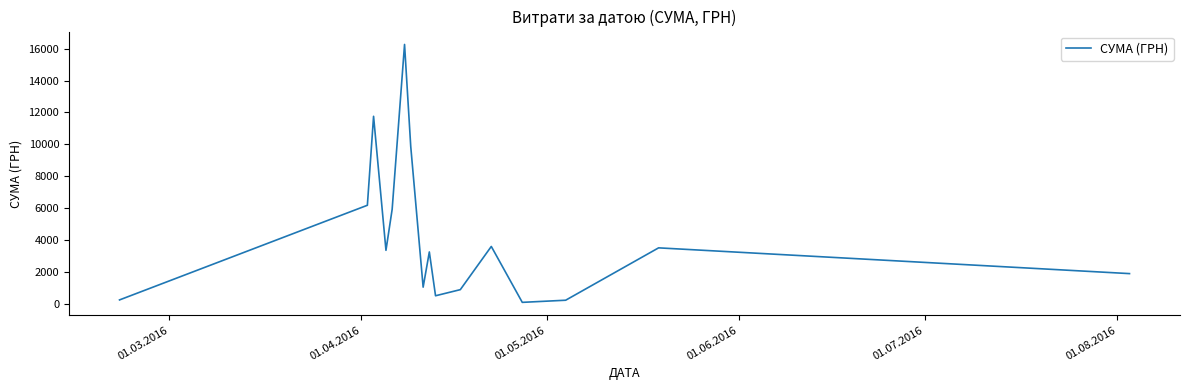

What is the difference between the maximum and minimum values?

16137.7